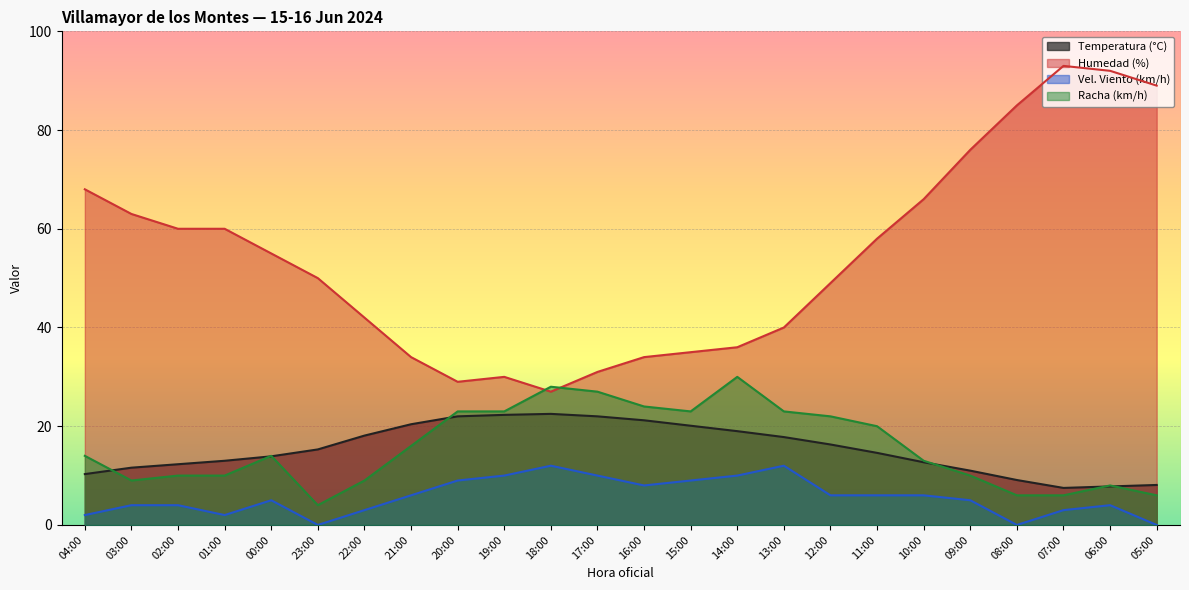

What is the label of the 14th point from the left?

15:00